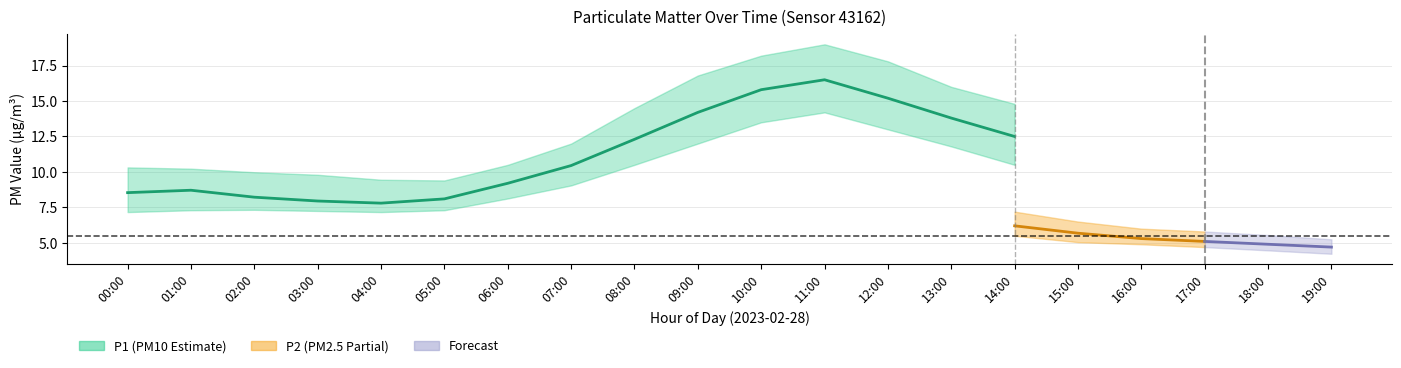

Between 11:00 and 14:00, which is larger?

11:00